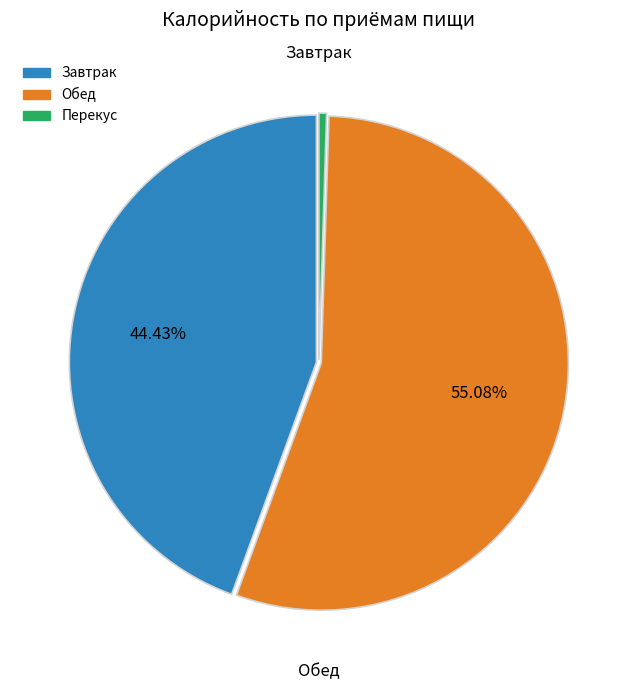

Count the number of slices in the pie.

3